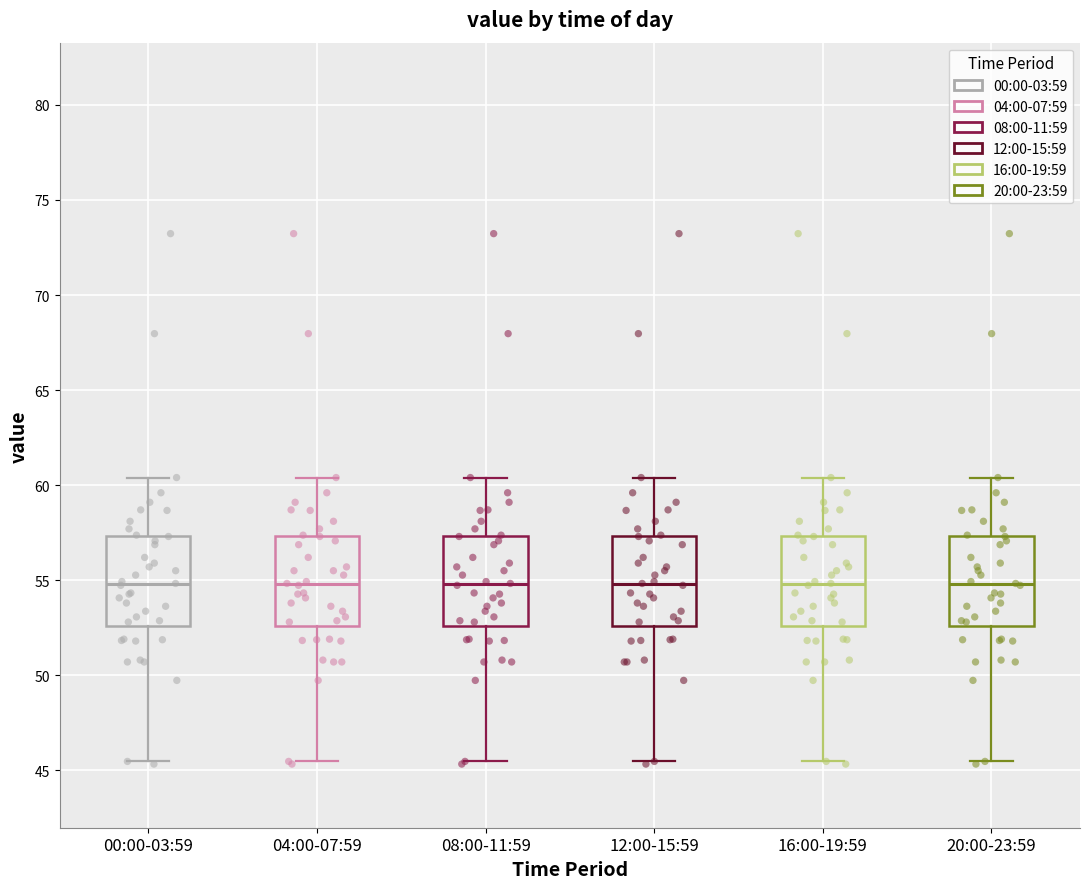

Reading left to right, read every box against the y-axis: the position of its median line, the range the box covers, and the ends of its whiskers. The values are not printed on the chart, so give them approximately, as read against the axis.

00:00-03:59: median 55.0, box 52.5 to 57.5, whiskers 45.5 to 60.5
04:00-07:59: median 55.0, box 52.5 to 57.5, whiskers 45.5 to 60.5
08:00-11:59: median 55.0, box 52.5 to 57.5, whiskers 45.5 to 60.5
12:00-15:59: median 55.0, box 52.5 to 57.5, whiskers 45.5 to 60.5
16:00-19:59: median 55.0, box 52.5 to 57.5, whiskers 45.5 to 60.5
20:00-23:59: median 55.0, box 52.5 to 57.5, whiskers 45.5 to 60.5